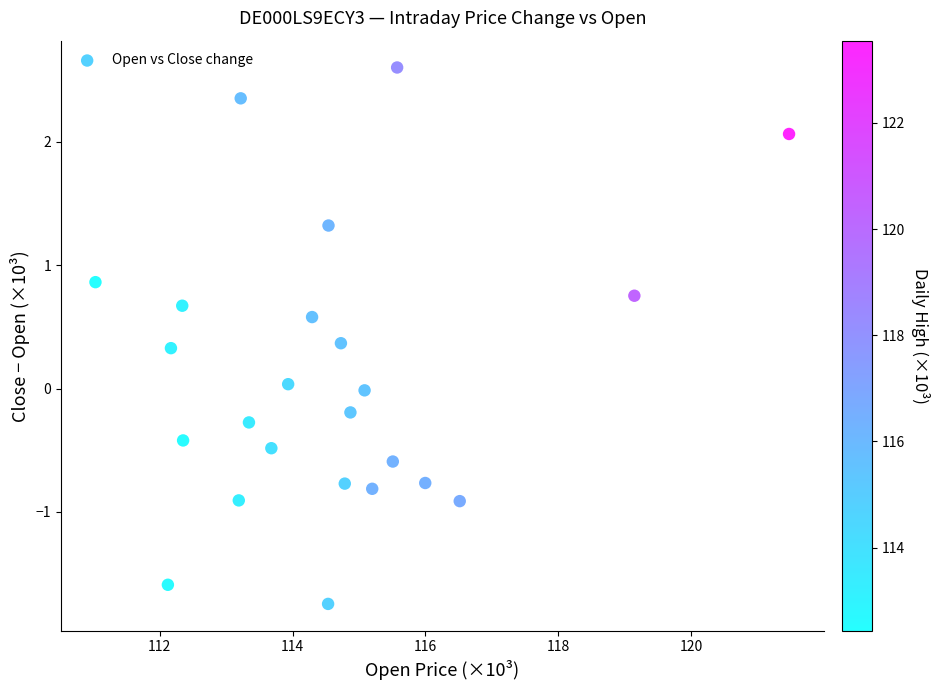

What is the range of Y values (max minus min)?

4.3